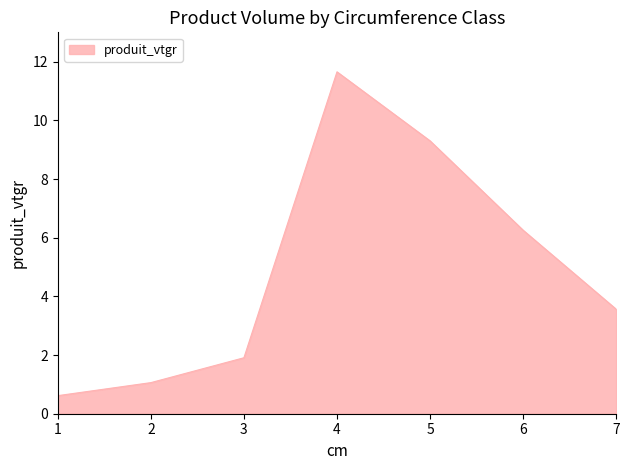

List the labels in order of value, largest first.

4, 5, 6, 7, 3, 2, 1